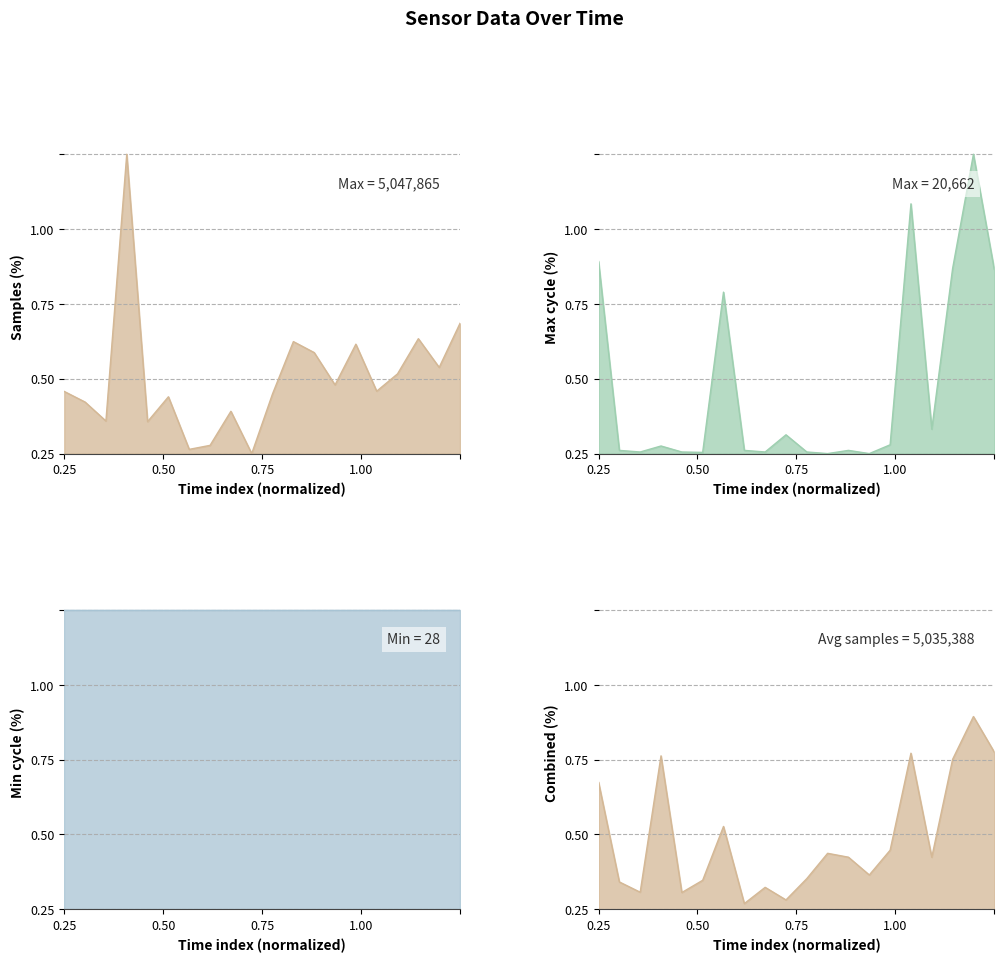

Which series has the widest spread of values?

Samples